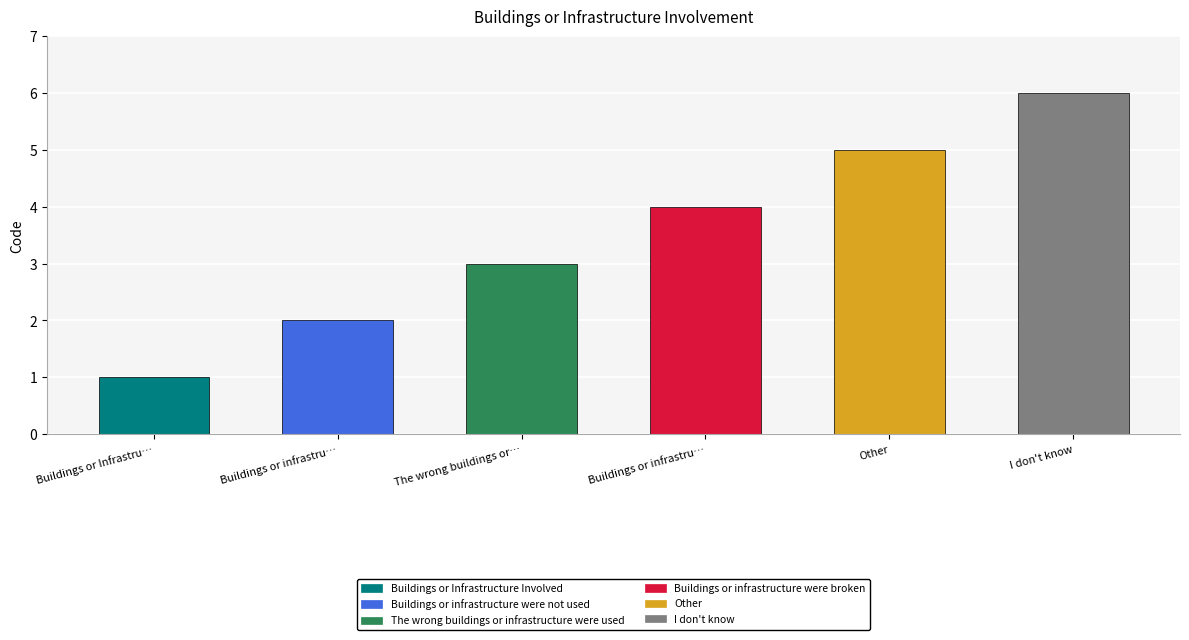

How many data points does each series have?

6